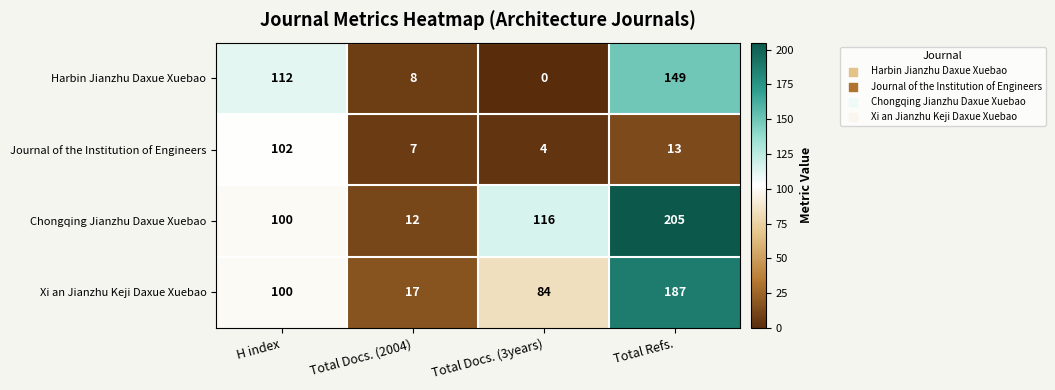

At which label is Harbin Jianzhu Daxue Xuebao closest to 74?

H index